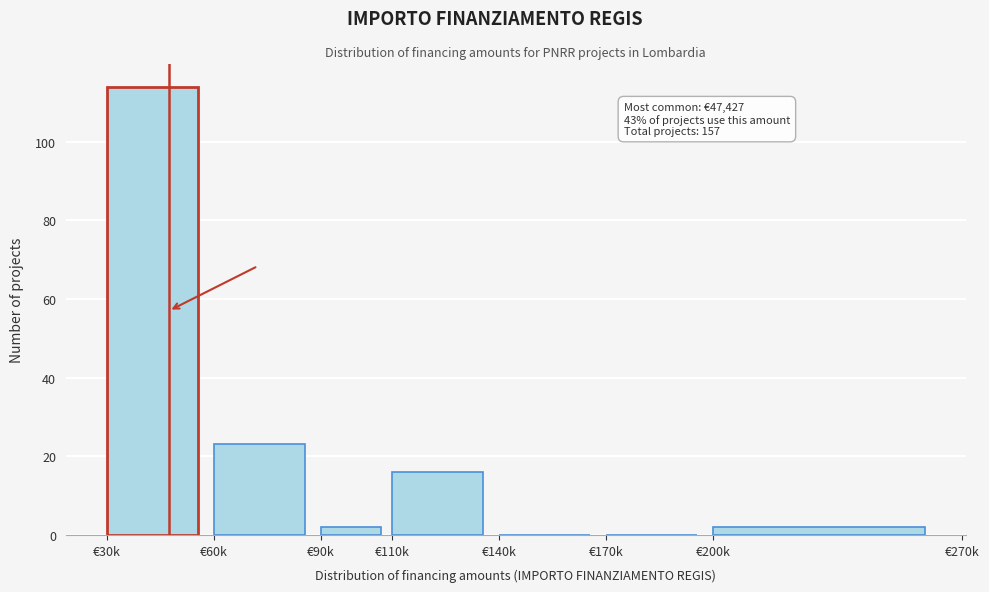

Reading left to right, list all the values displayed in this chart.

€30k=114	€60k=23	€90k=2	€110k=16	€140k=0	€170k=0	€200k=2